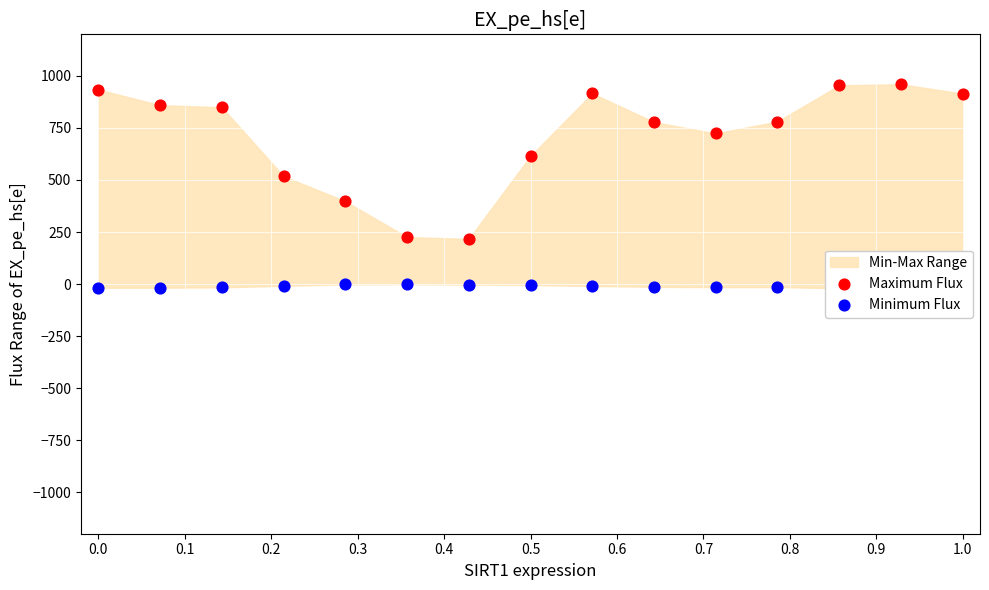

Which series reaches the maximum Y coordinate?

Maximum Flux